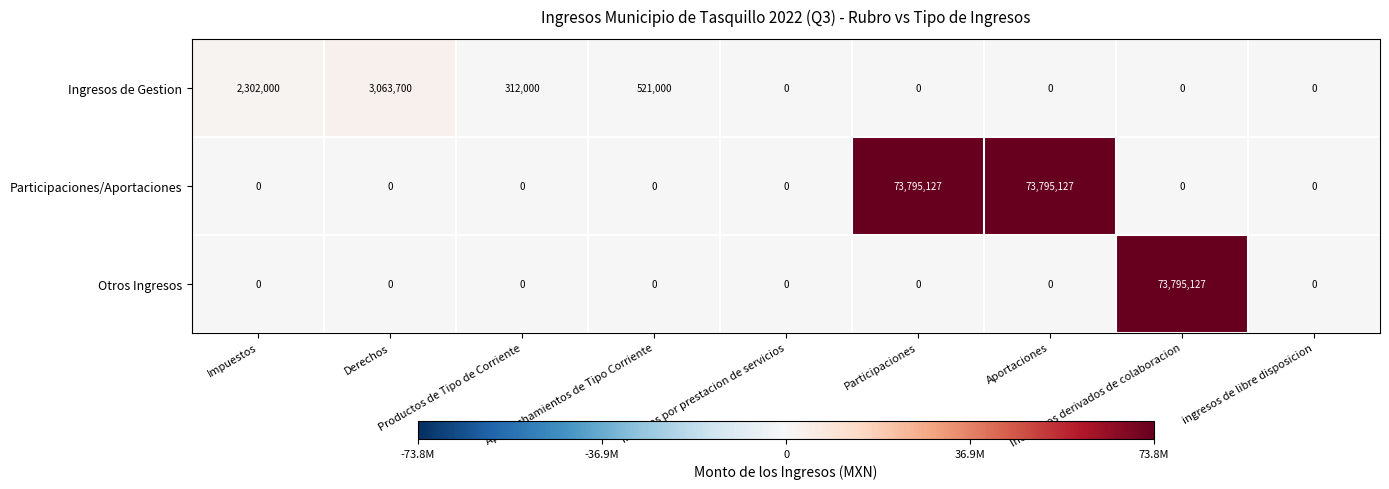

Which series changed the most between Aprovechamientos de Tipo Corriente and Participaciones?

Participaciones/Aportaciones